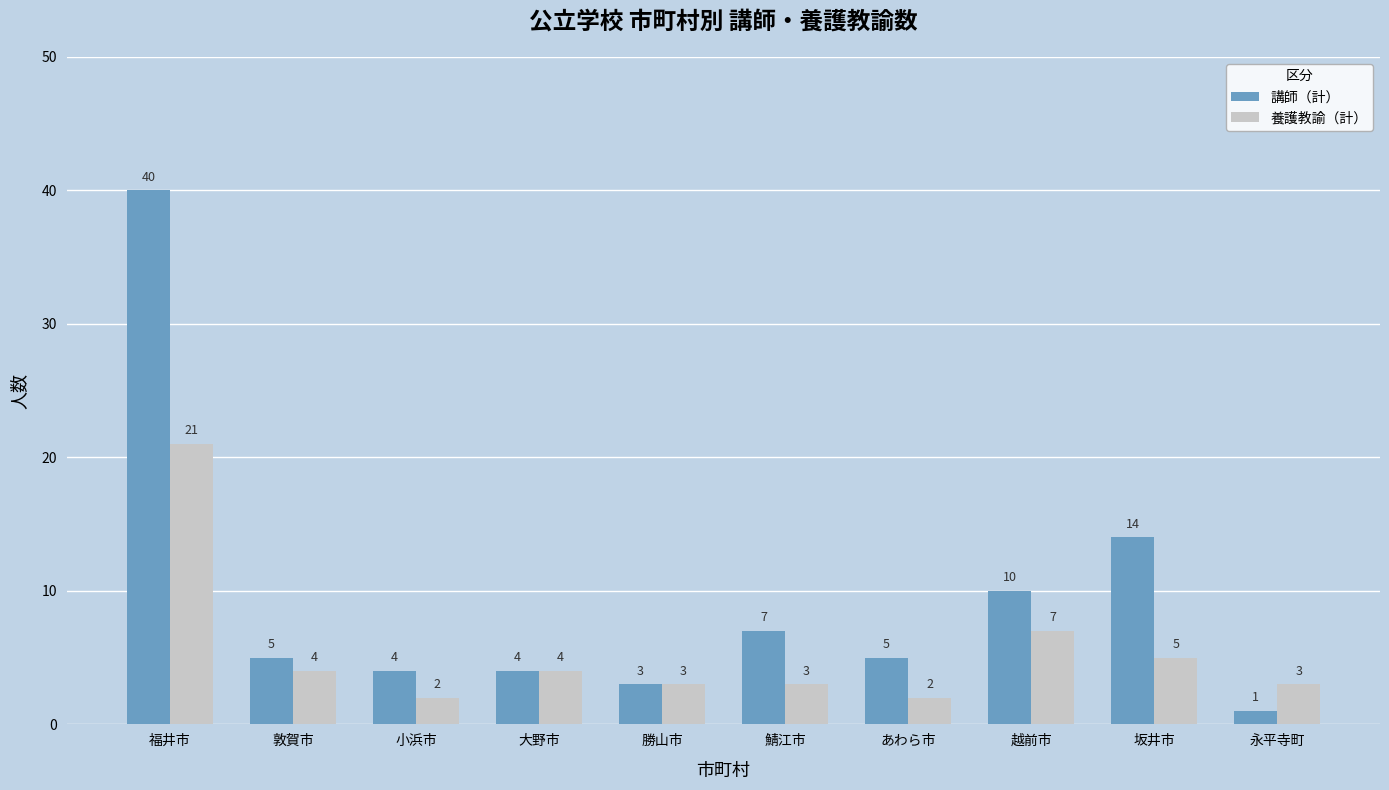

What is the maximum value for 養護教諭（計）?

21